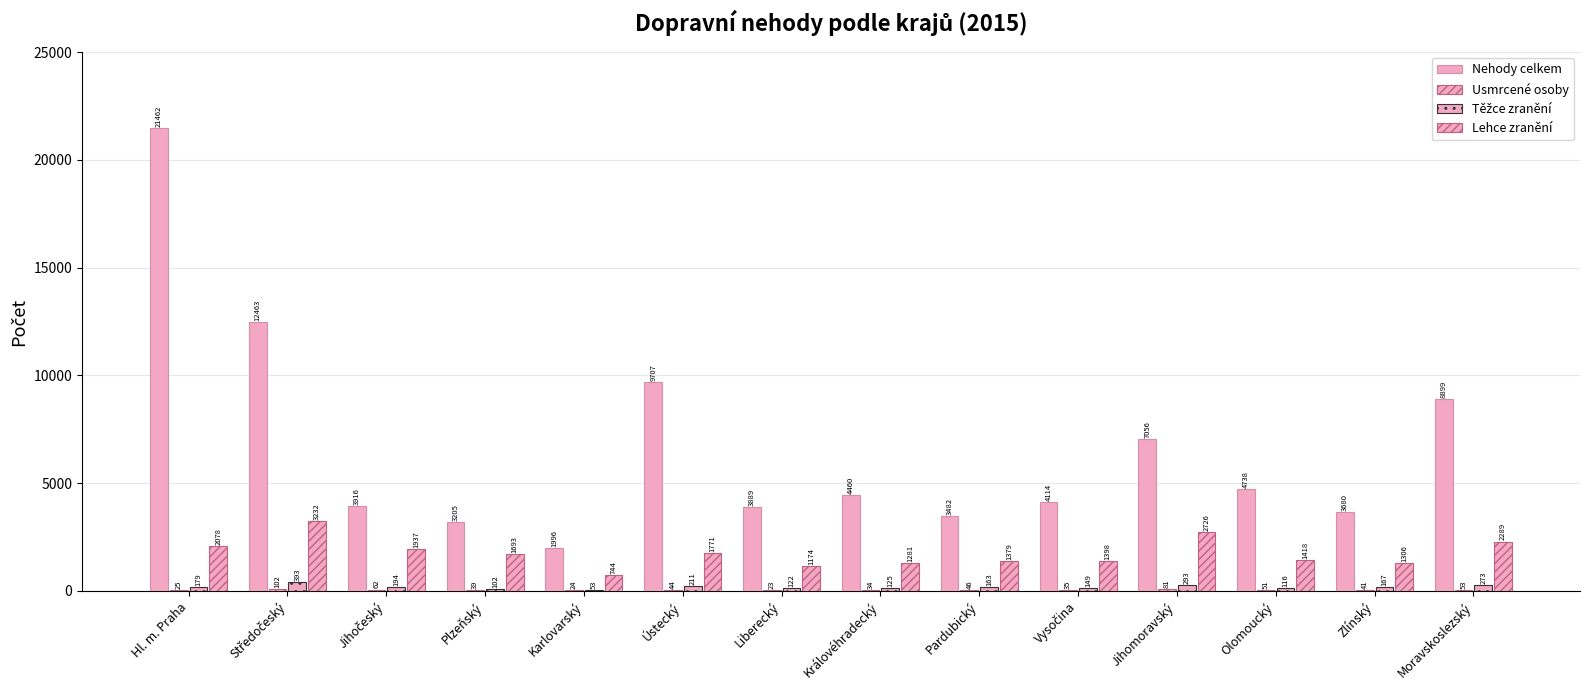

Which series has the largest range (max minus min)?

Nehody celkem